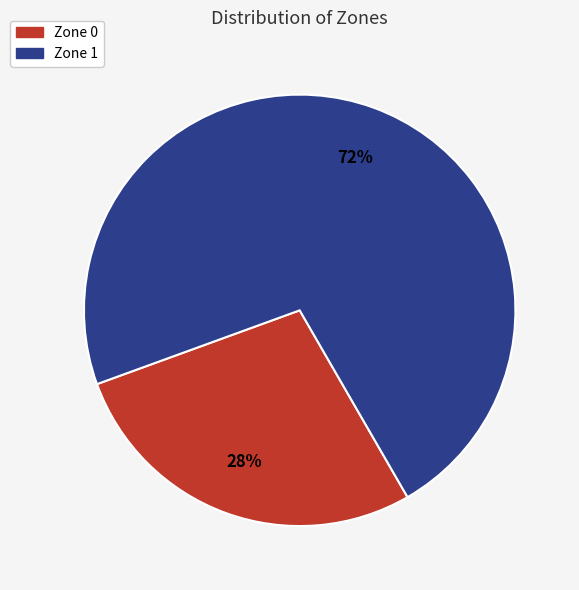

Count the number of slices in the pie.

2